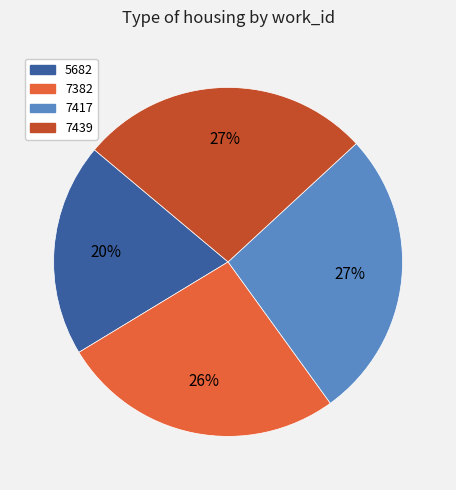

Which has a higher value, 5682 or 7439?

7439